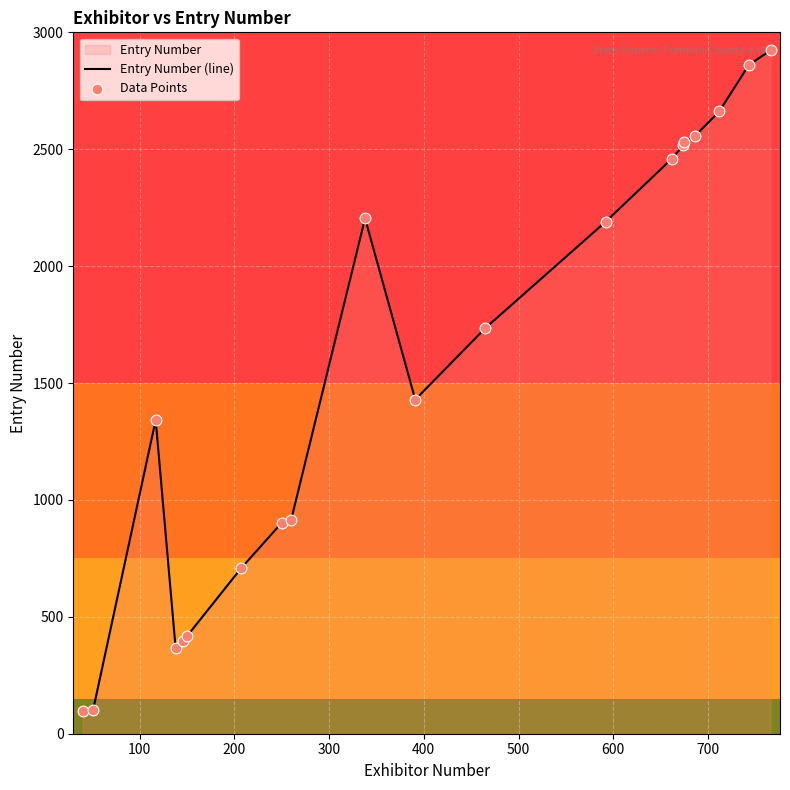

Which series reaches the minimum Y coordinate?

Entry Number (line)